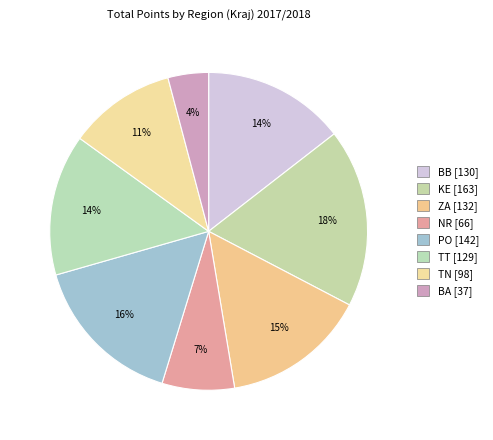

Is it true that BB is 14% of the pie?

True